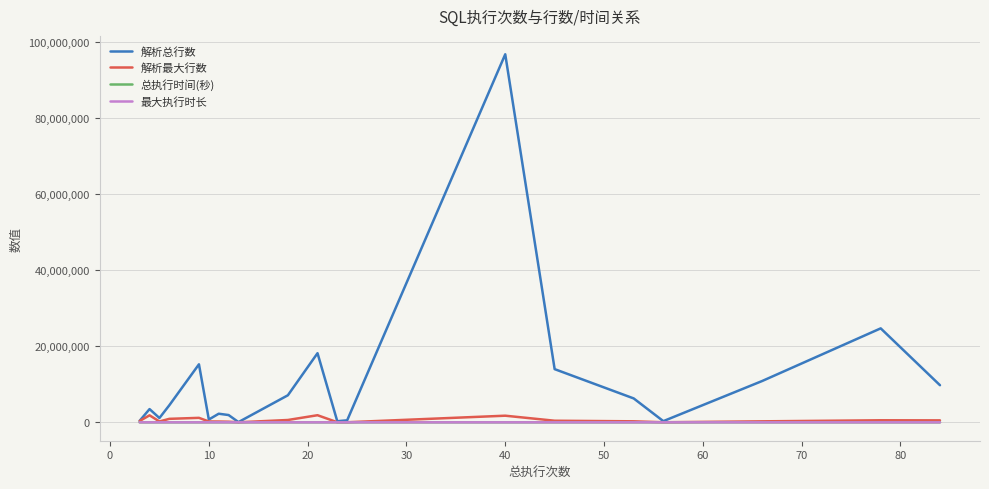

Which series has the largest total across all categories?

解析总行数